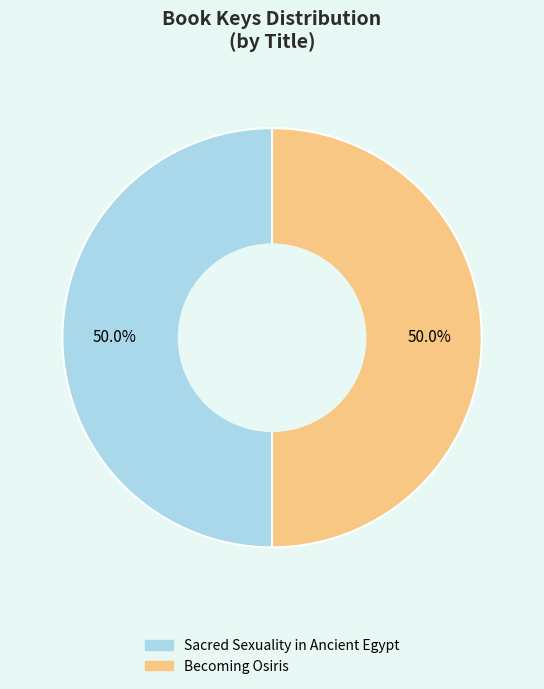

Is it true that Sacred Sexuality in Ancient Egypt is 64% of the pie?

False